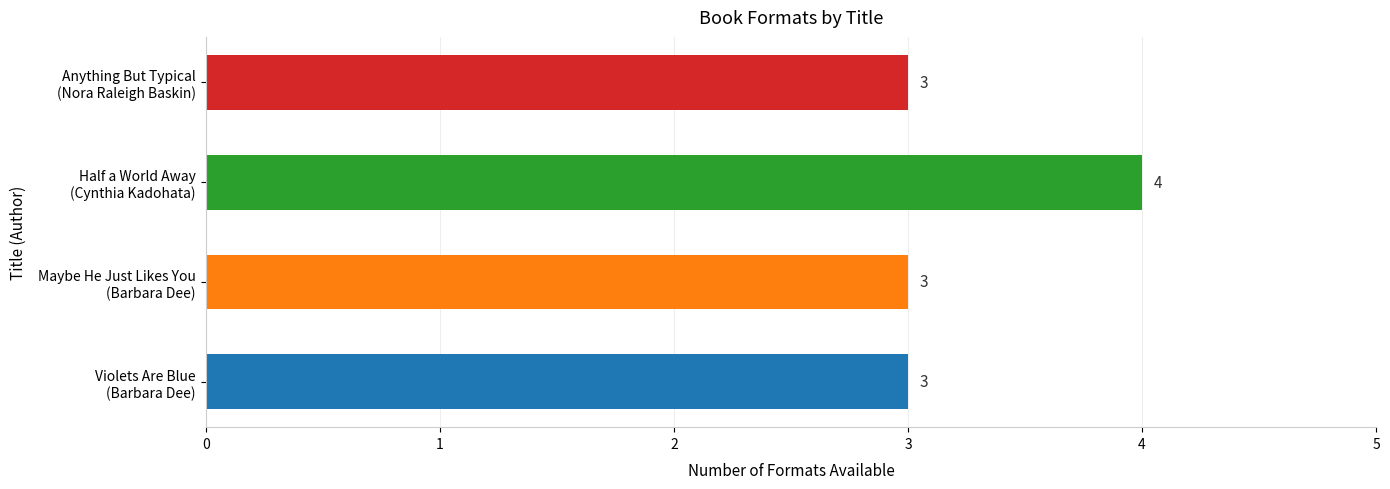

What is the minimum value shown in the chart?

3